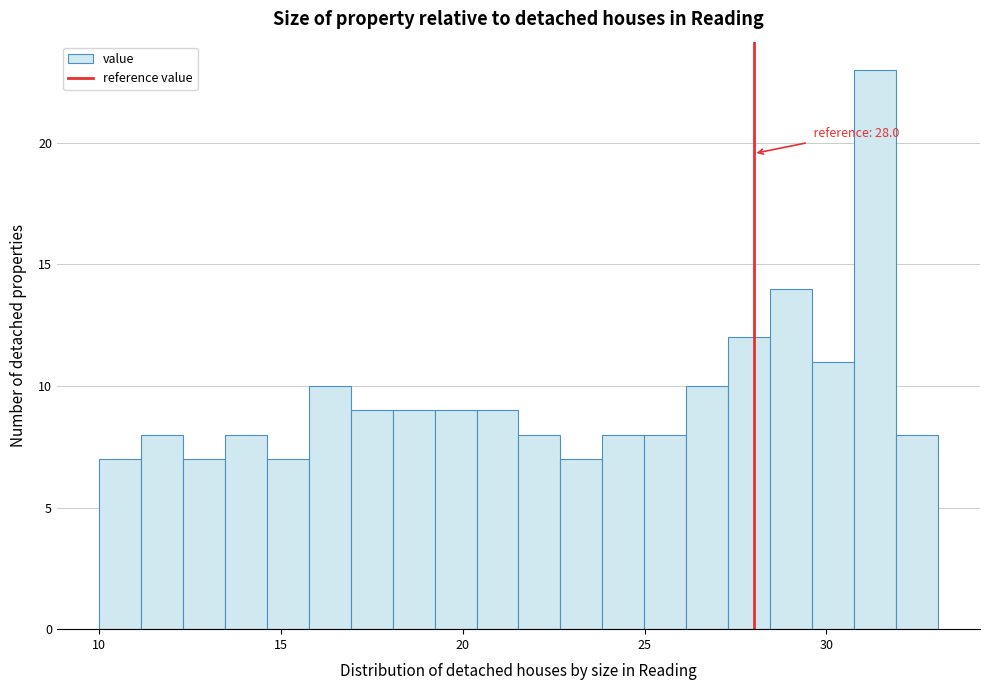

Around what value on the x-axis is the tallest bar? Give the approximate position of its centre, as read against the axis.

31.5